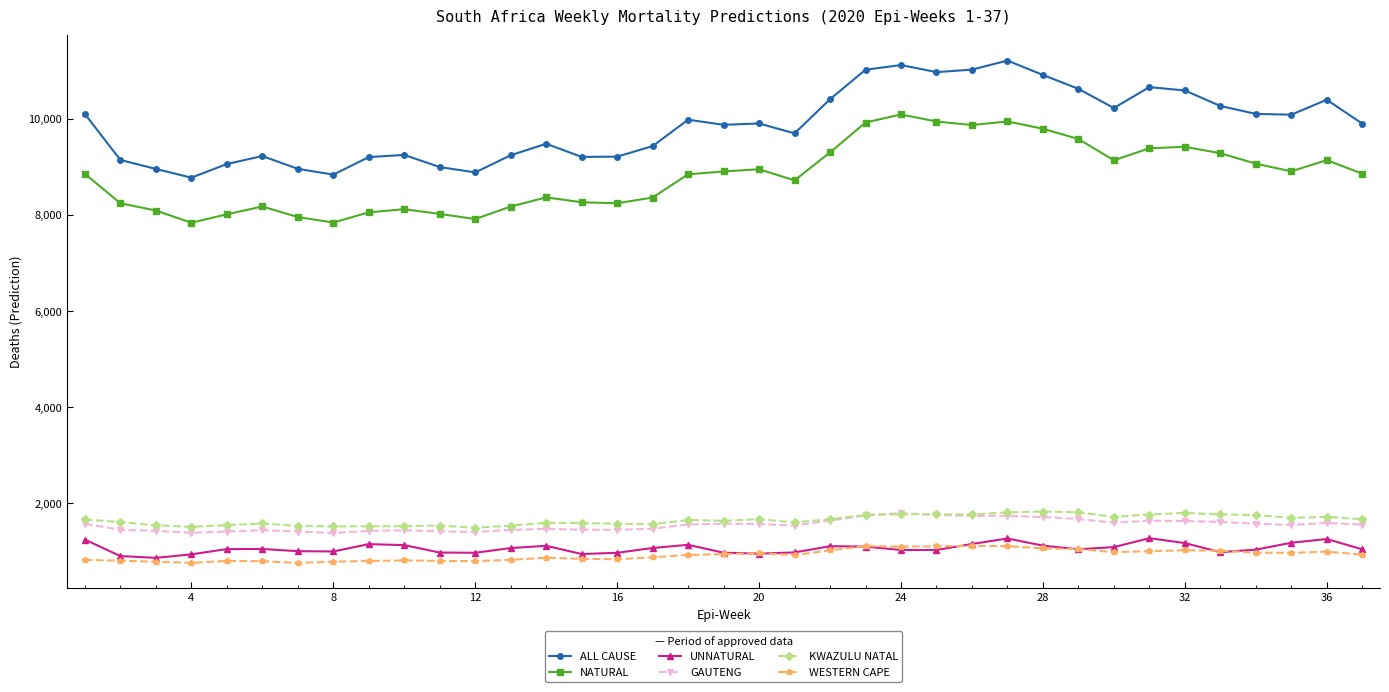

At how many categories does at least one series exceed 3843?

37